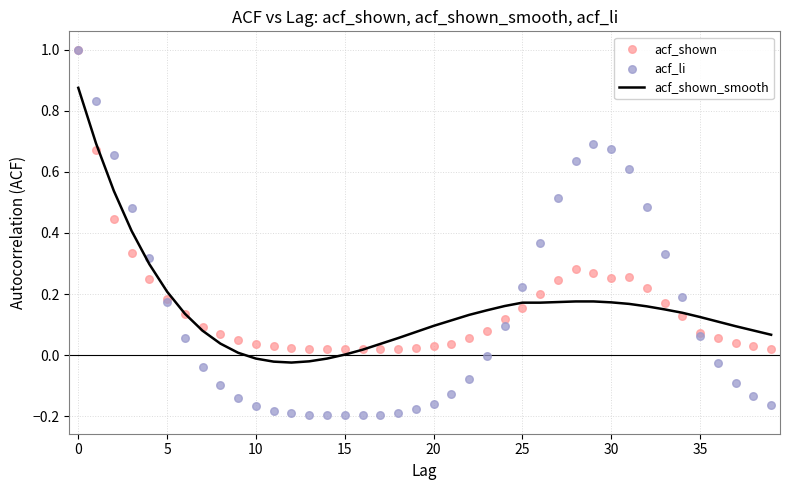

Which series reaches the maximum Y coordinate?

acf_shown